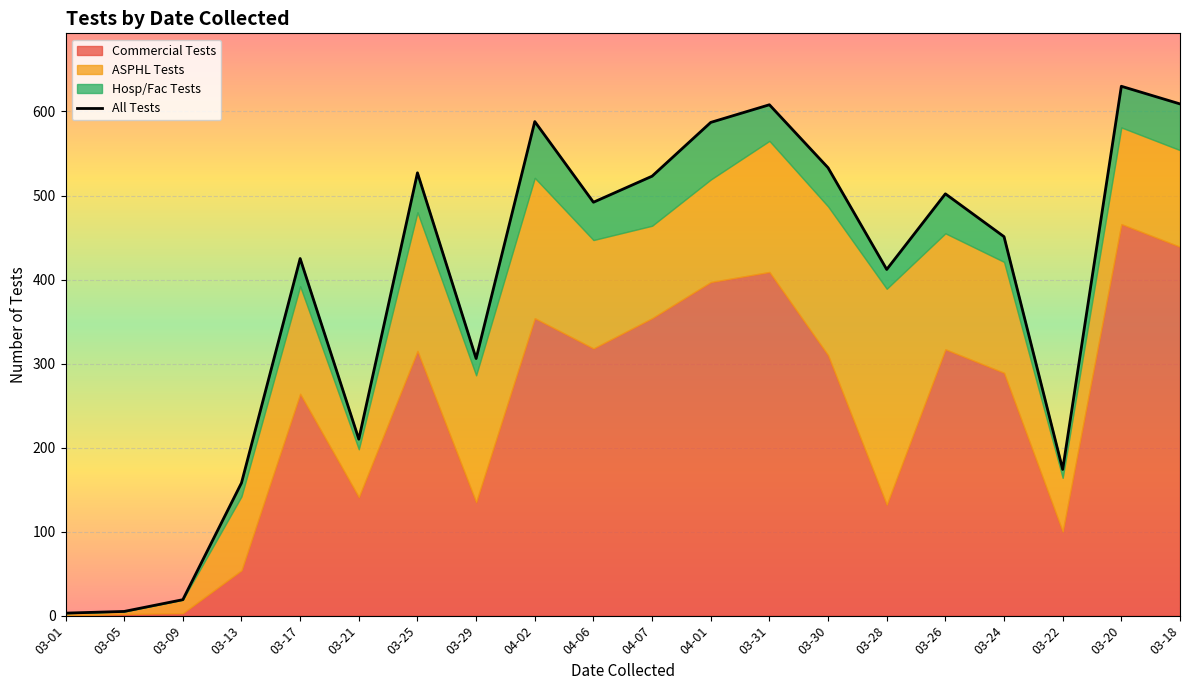

List the labels in order of value, largest first.

03-20, 03-18, 03-31, 04-02, 04-01, 03-30, 03-25, 04-07, 03-26, 04-06, 03-24, 03-17, 03-28, 03-29, 03-21, 03-22, 03-13, 03-09, 03-05, 03-01